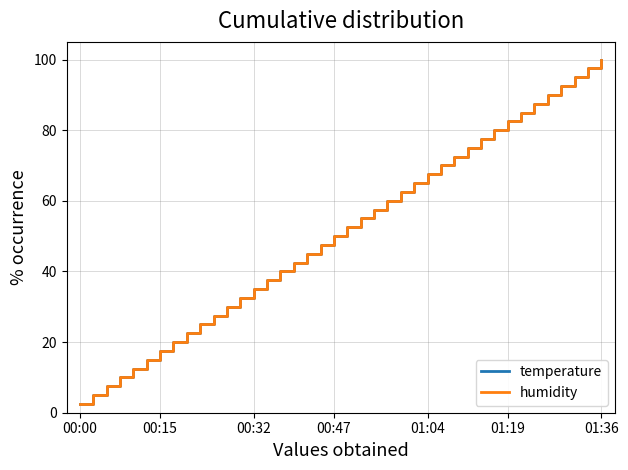

At how many categories does at least one series exceed 65?

14